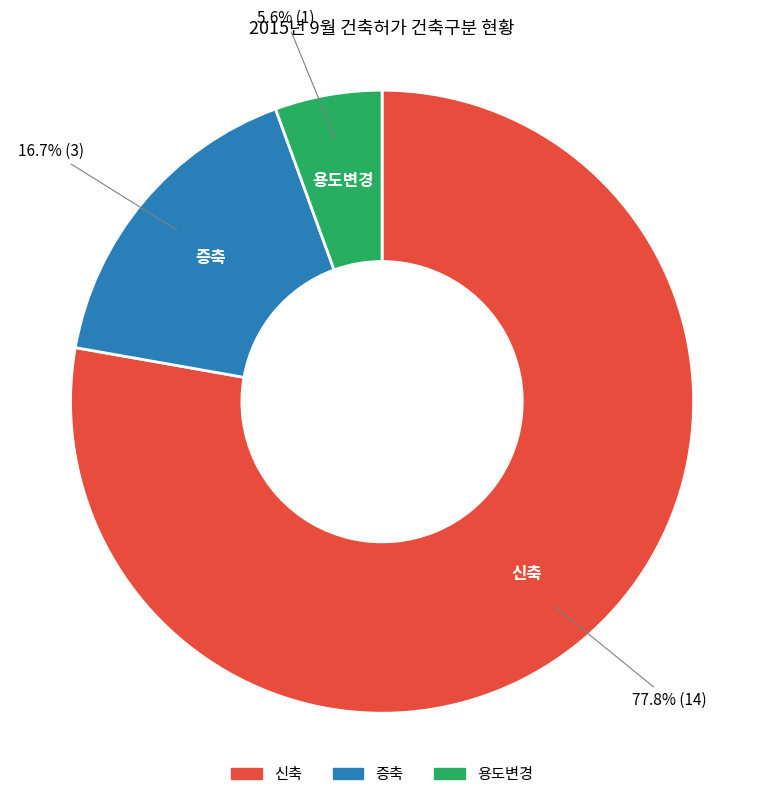

To the nearest percent, what is the average slice percentage?

33%